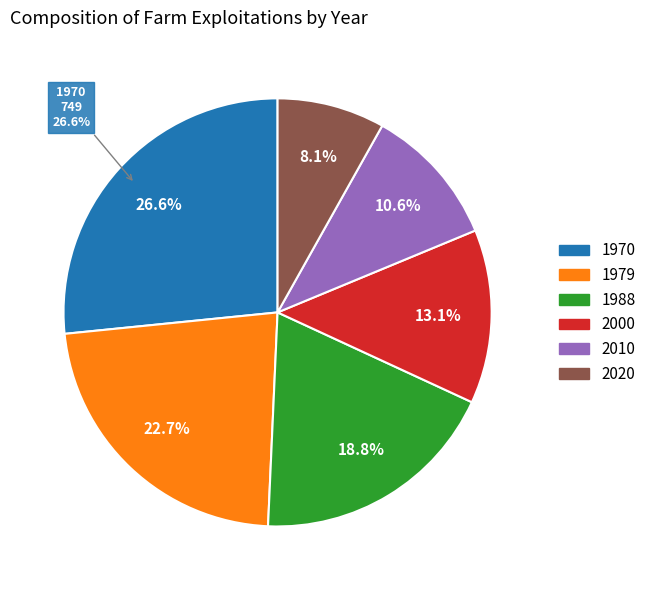

To the nearest percent, what percentage of the pie is 2000?

13%